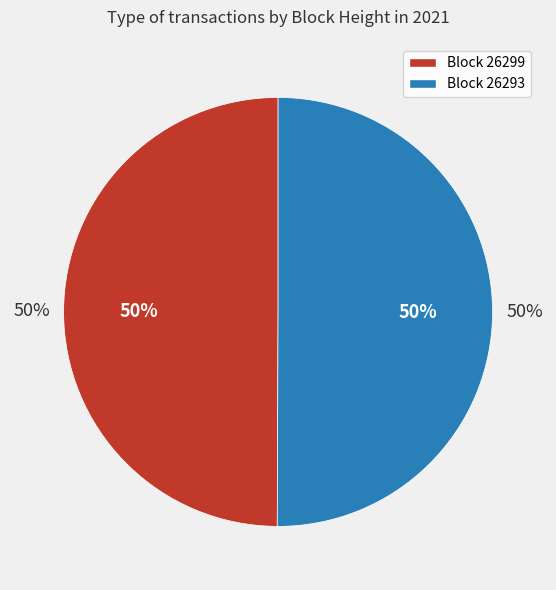

Count the number of slices in the pie.

2